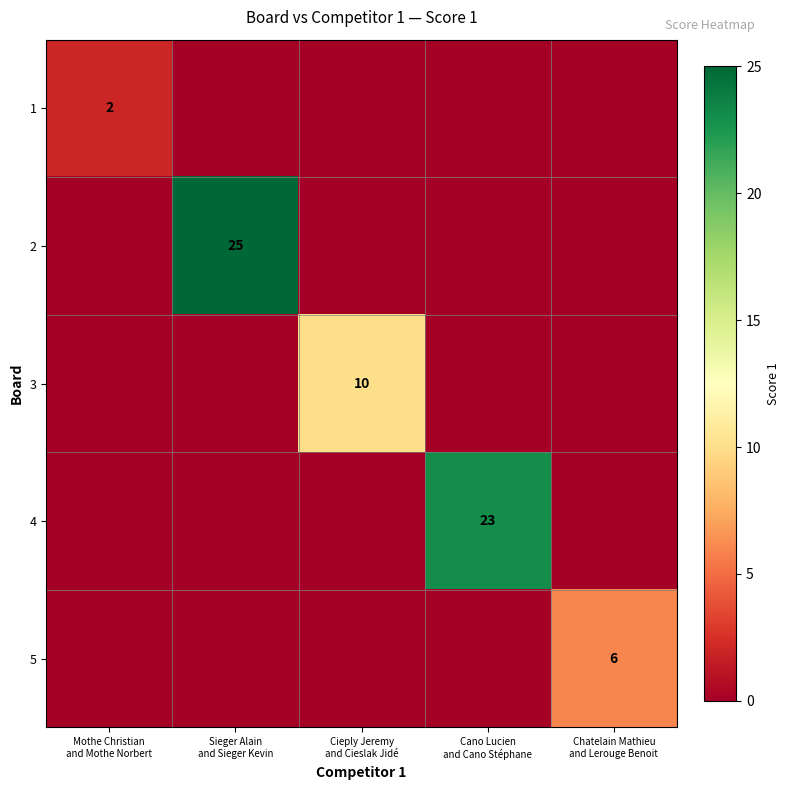

What is the difference between the highest and lowest values at Cano Lucien
and Cano Stéphane?

23